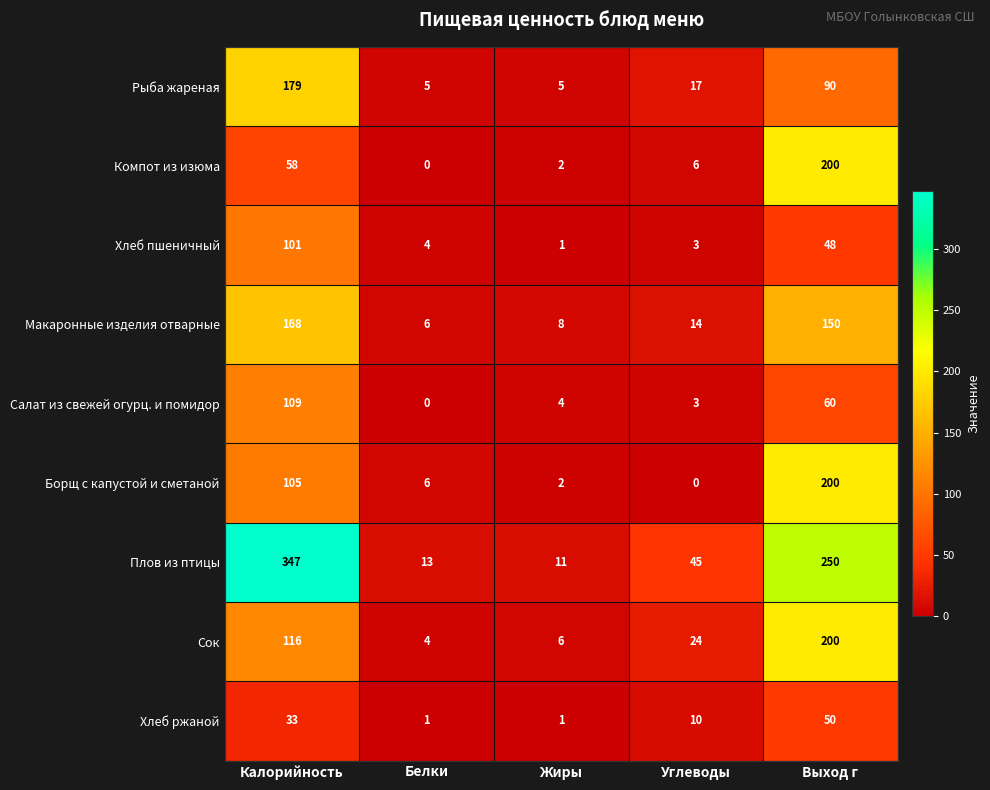

The Хлеб ржаной series shows 33 at Калорийность. True or false?

True